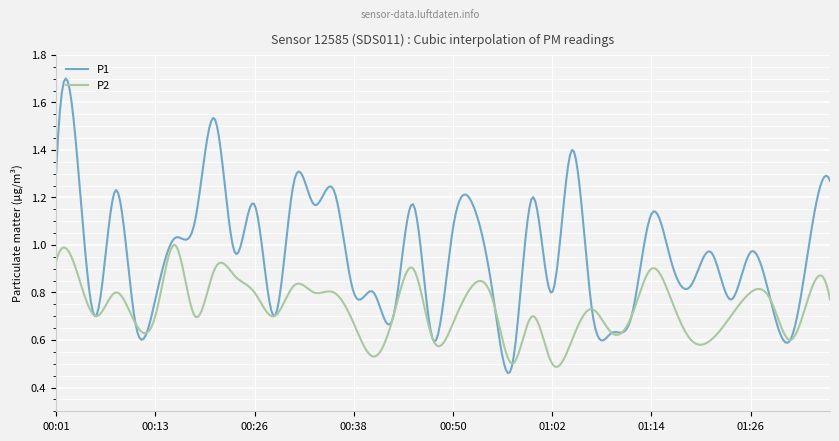

List the series in order of their overall mean, highest first.

P1, P2